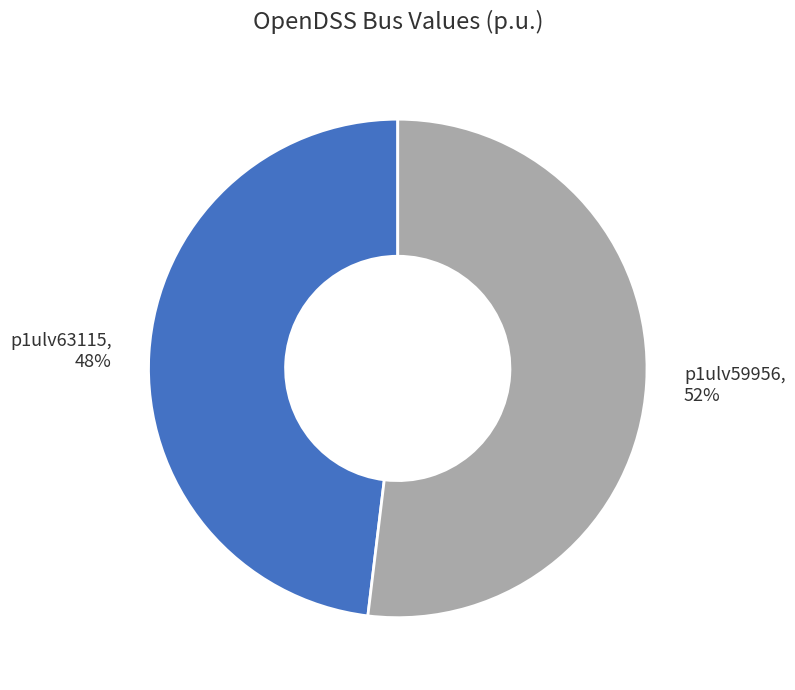

Count the number of slices in the pie.

2